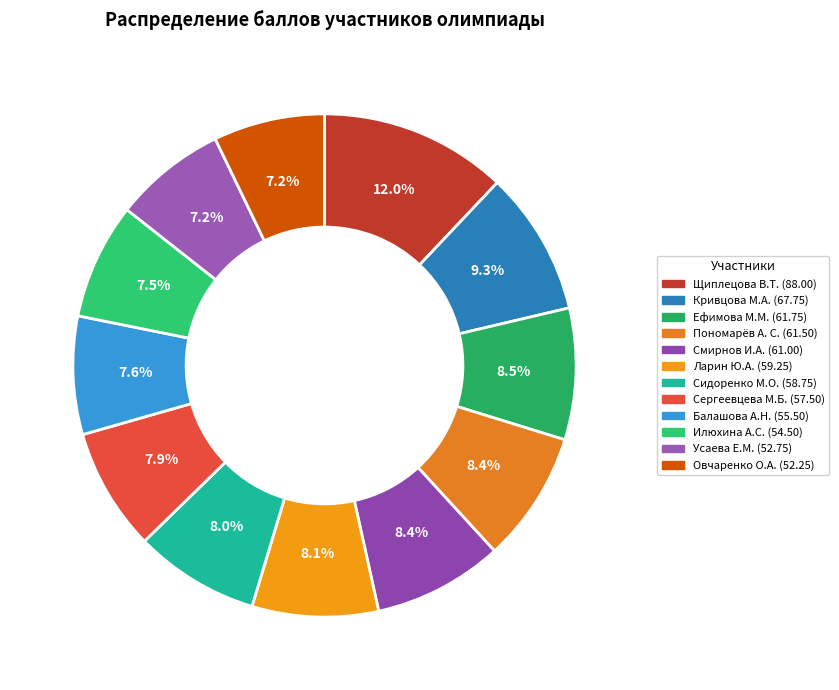

Which has a higher value, Пономарёв А. С. or Щиплецова В.Т.?

Щиплецова В.Т.